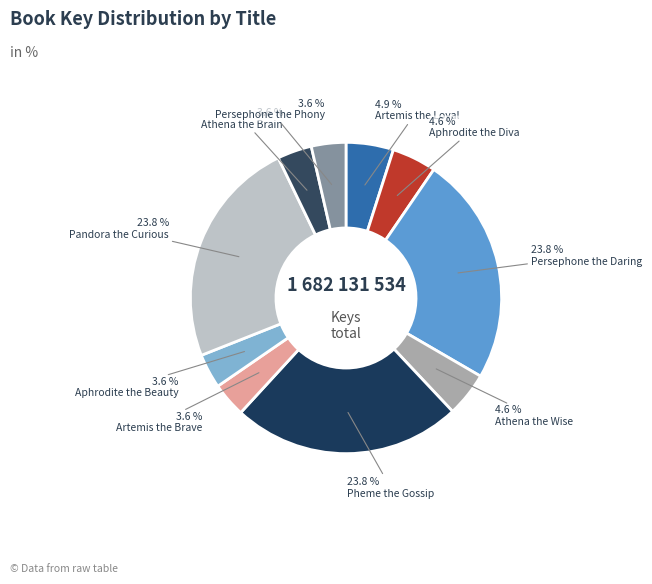

To the nearest percent, what portion does Persephone the Phony represent?

4%